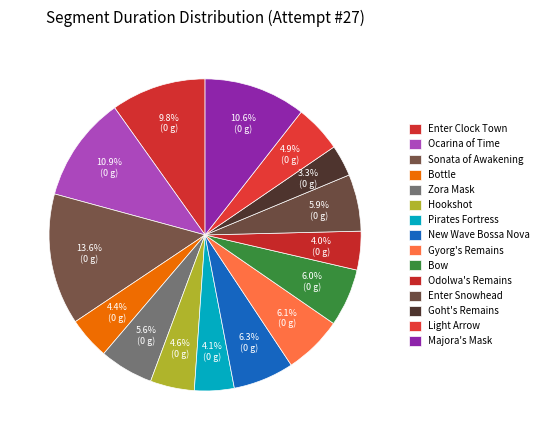

Count the number of slices in the pie.

15